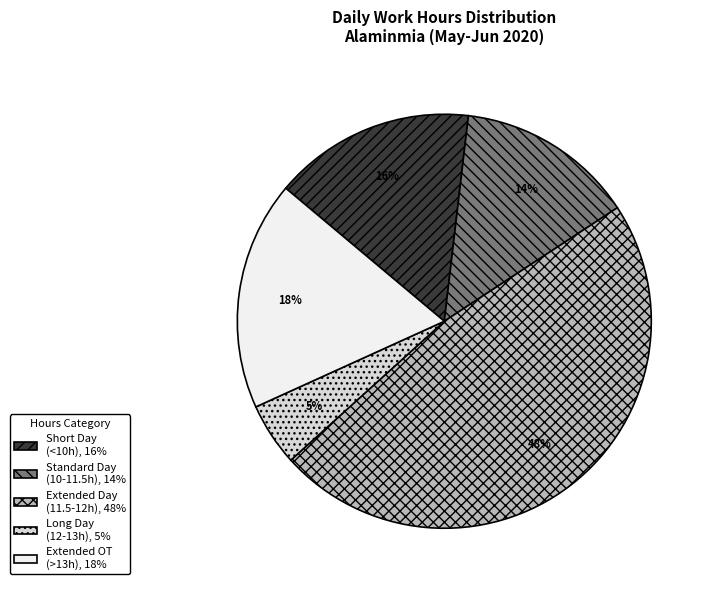

To the nearest percent, what is the difference between the largest and smallest slice percentages?

43%